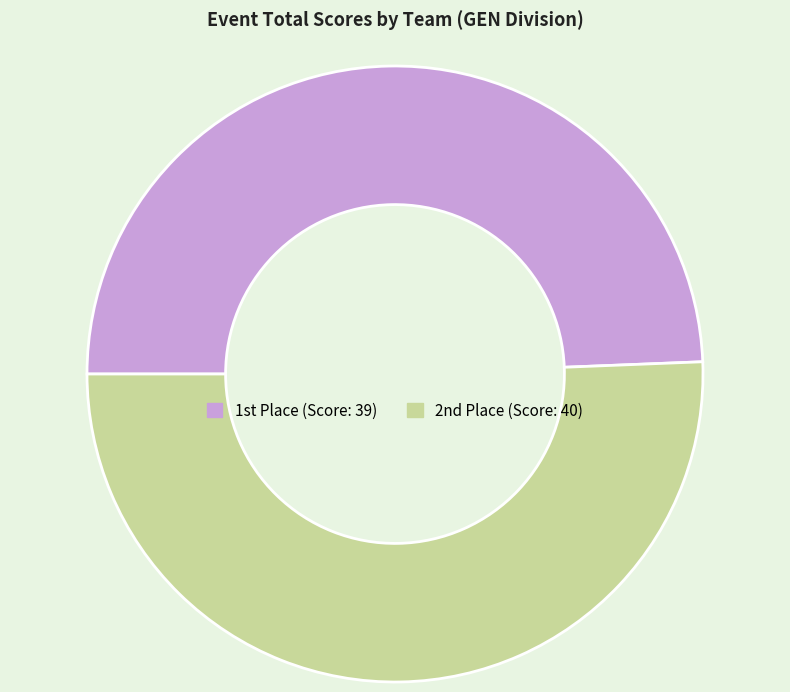

Is there a majority slice in this chart?

Yes